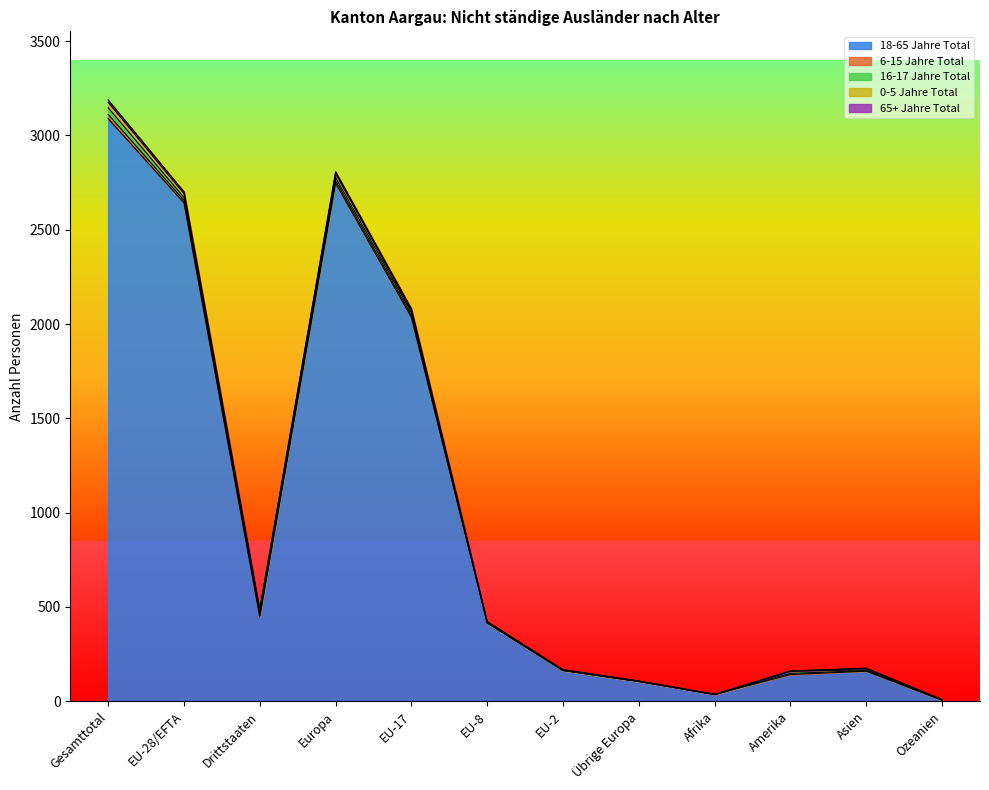

The 65+ Jahre Männer series shows 106 at Übrige Europa. True or false?

True